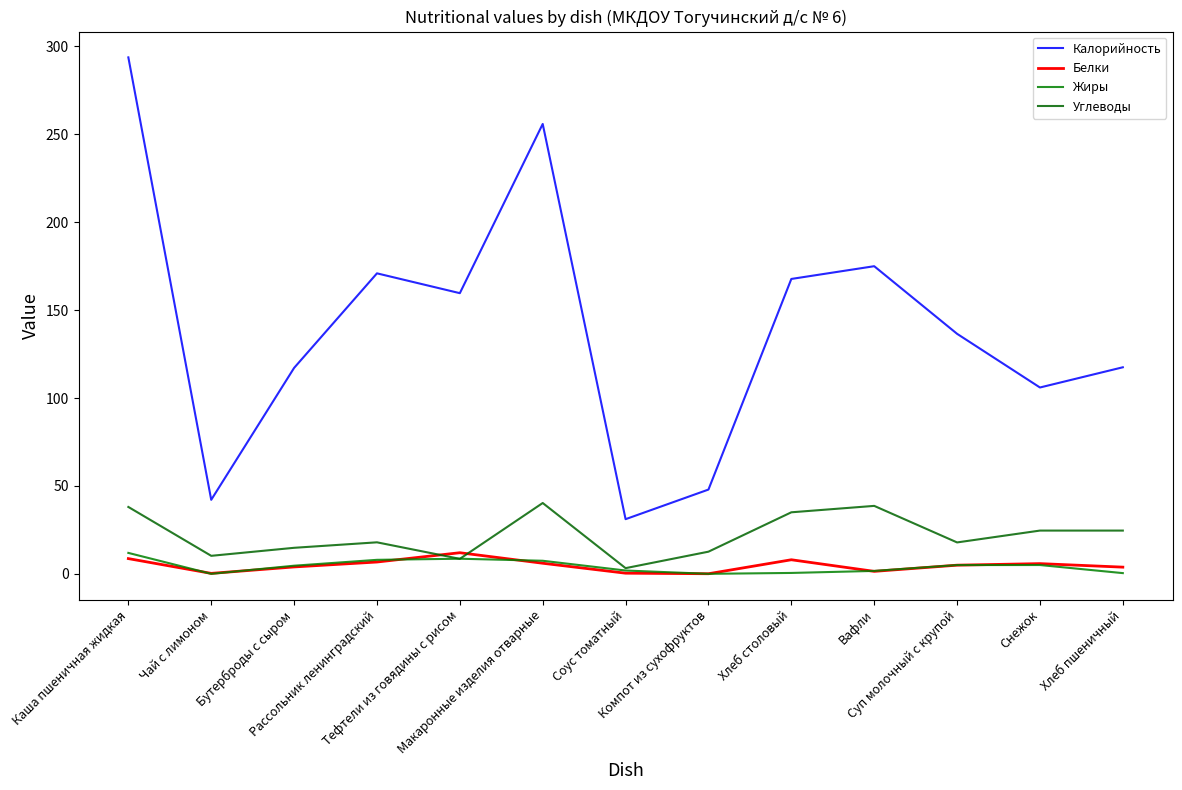

True or false: Калорийность has a value of 175.0 at Вафли.

True